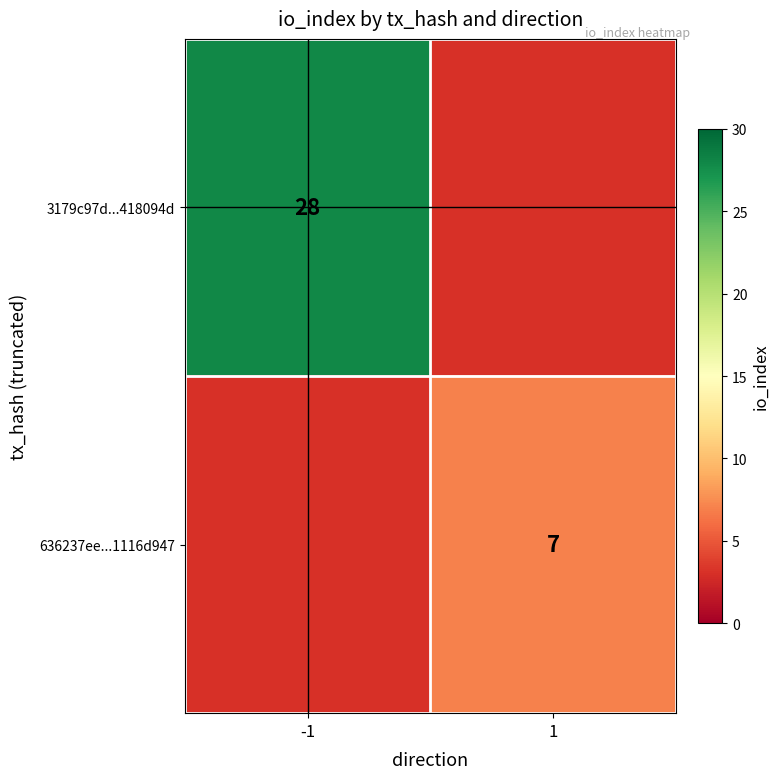

The value of 3179c97d...418094d at -1 is 28. True or false?

True